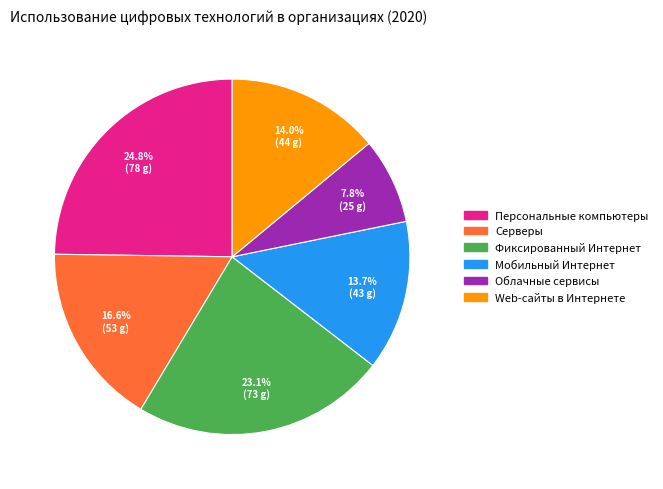

Which has a higher value, Облачные сервисы or Фиксированный Интернет?

Фиксированный Интернет